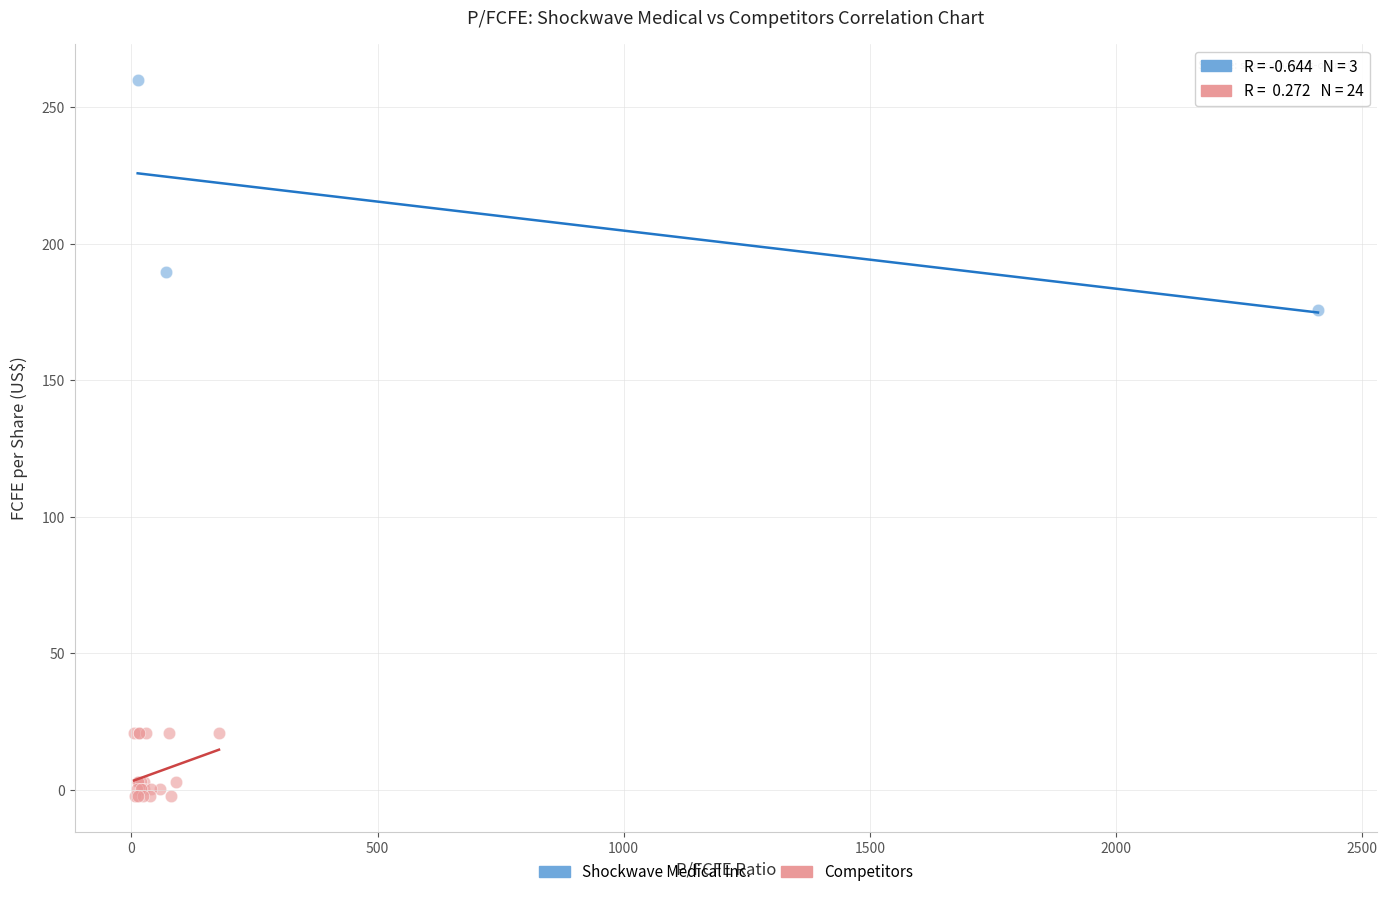

Which series contains the lowest Y value?

Competitors